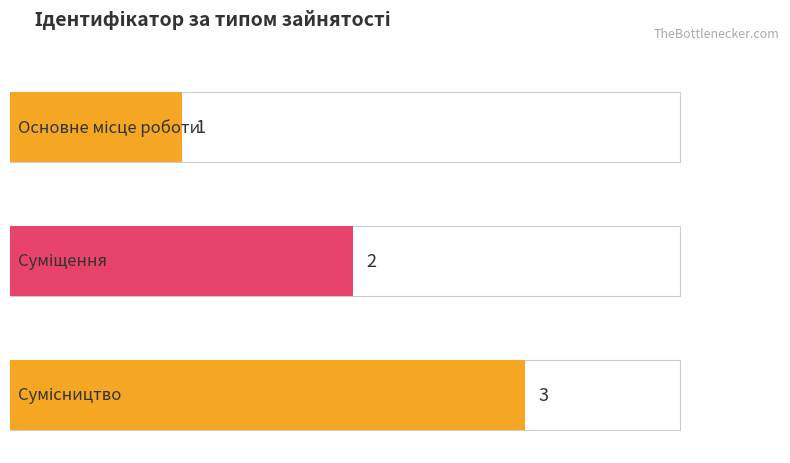

Does the chart contain stacked bars?

No